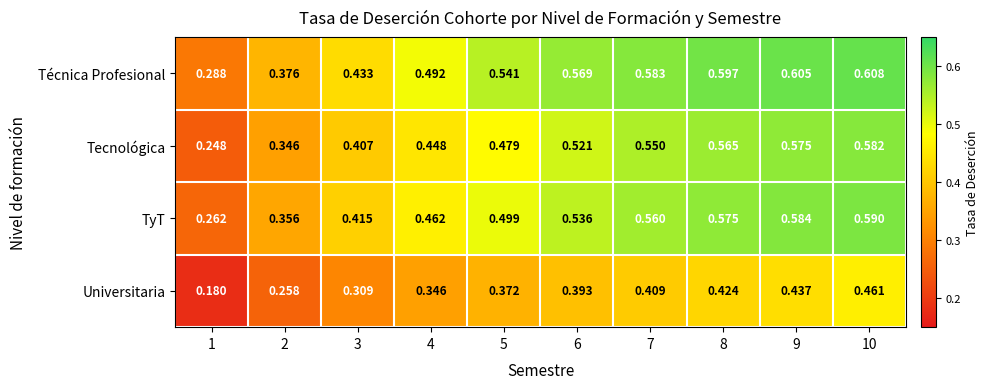

List the series in order of their peak value, highest first.

Técnica Profesional, TyT, Tecnológica, Universitaria